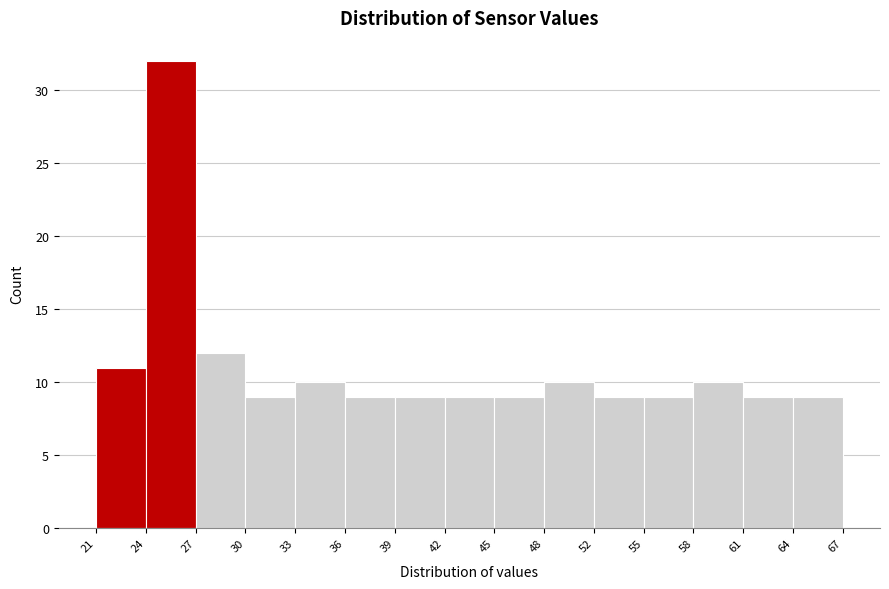

Reading left to right, list every bar in this chart as the range it spans on the x-axis followed by its height. The values are not printed on the chart, so give them approximately, as read against the axis.

21 to 24: 11
24 to 27: 32
27 to 30: 12
30 to 33: 9
33 to 36: 10
36 to 39: 9
39 to 42: 9
42 to 45: 9
45 to 48: 9
48 to 52: 10
52 to 55: 9
55 to 58: 9
58 to 61: 10
61 to 64: 9
64 to 67: 9